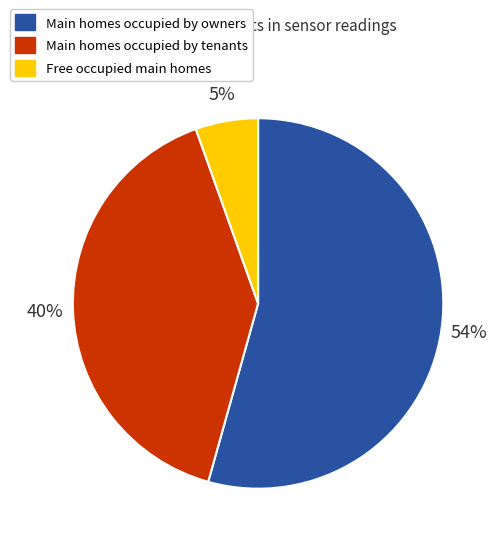

Does any single category account for the majority?

Yes